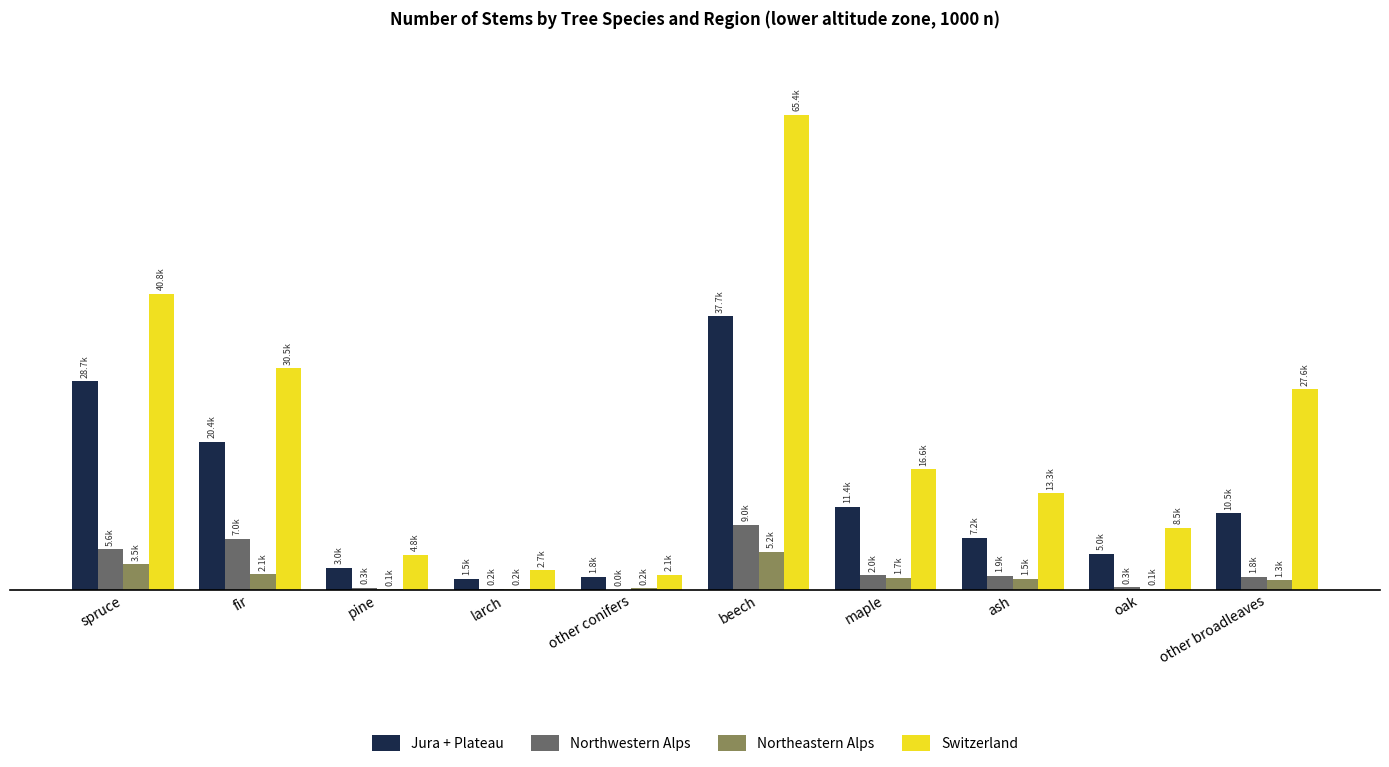

What are all the series names shown in the legend?

Jura + Plateau, Northwestern Alps, Northeastern Alps, Switzerland